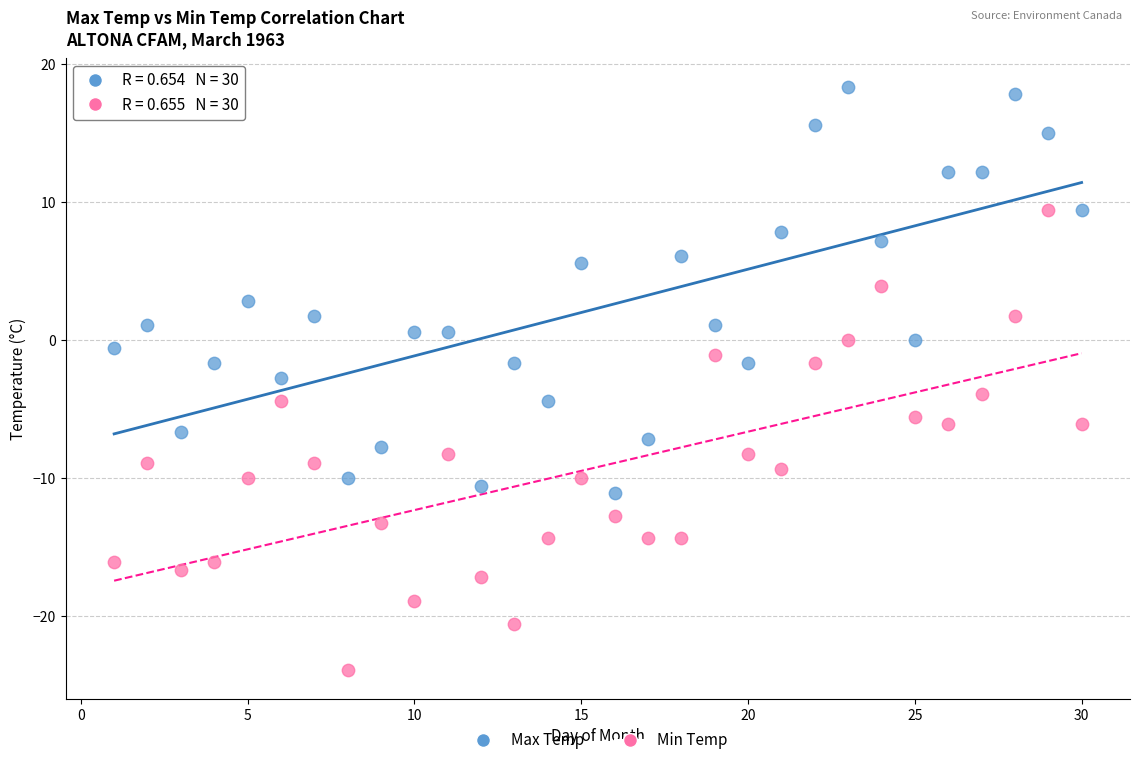

Which series reaches the minimum Y coordinate?

Min Temp